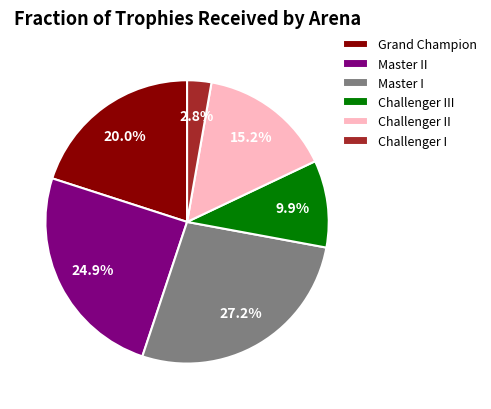

Is there any slice that represents more than half of the pie?

No